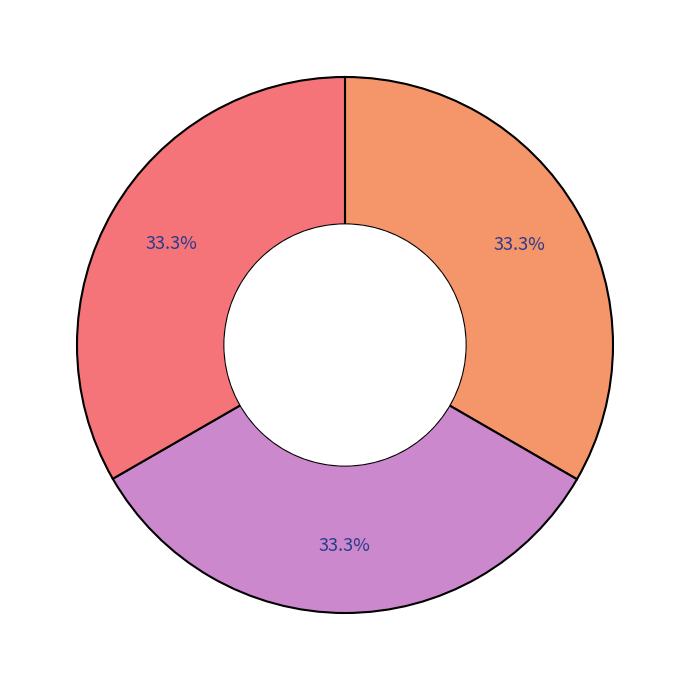

How many slices are in this pie chart?

3